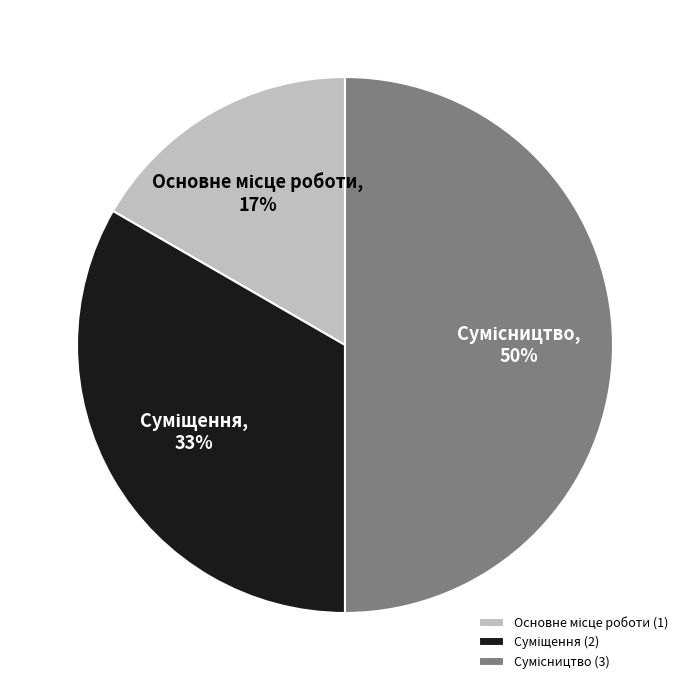

To the nearest percent, what is the average slice percentage?

33%